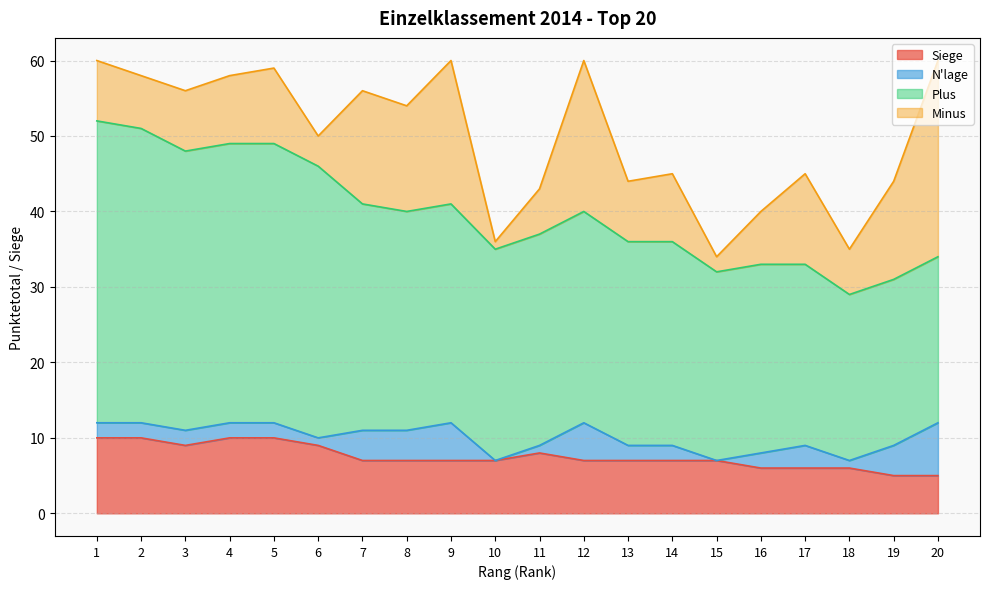

What is the spread (max minus min) of values at 5?

35